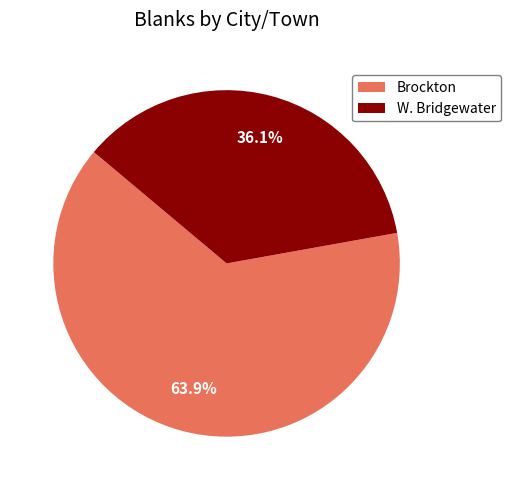

What is the largest slice in the pie chart?

Brockton